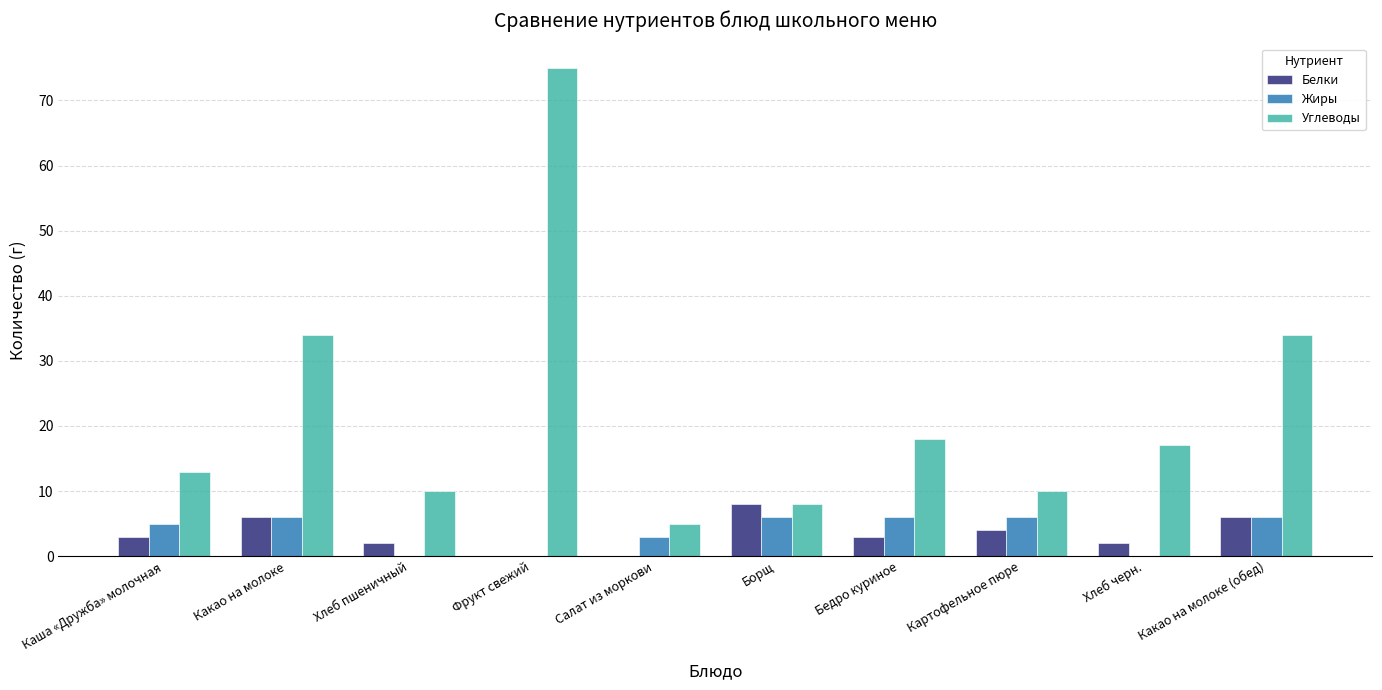

Are the bars grouped side by side (vs. stacked)?

Yes